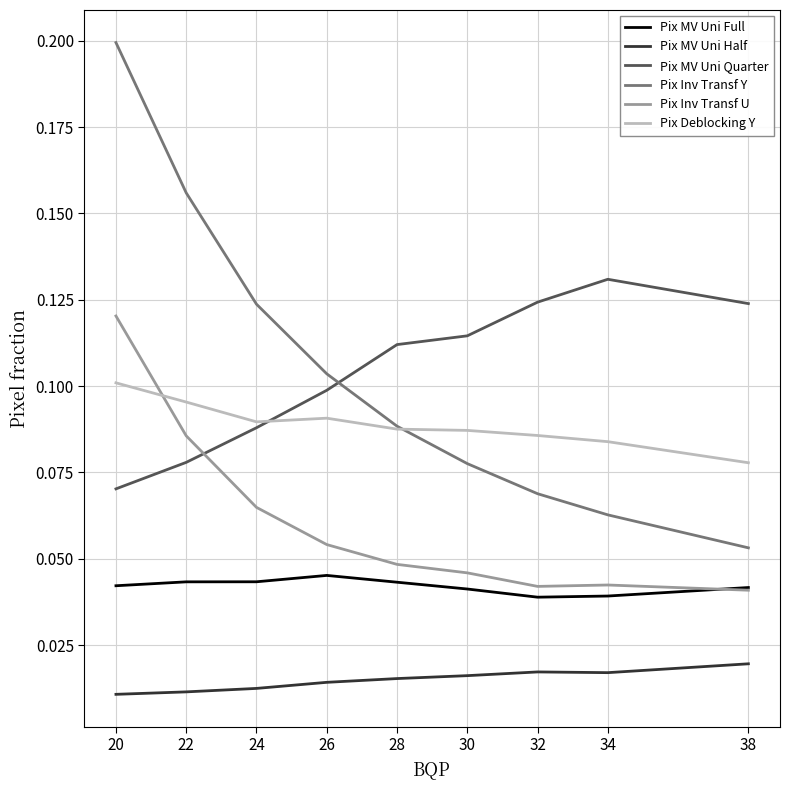

The Pix MV Uni Quarter series shows 0.1 at 38. True or false?

True